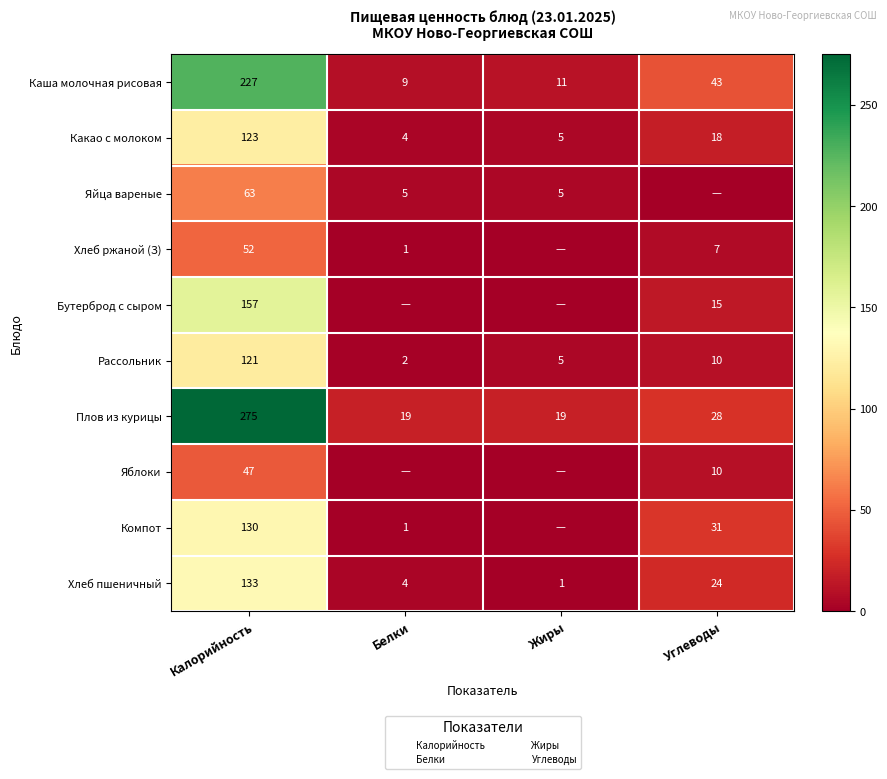

What is the total value across all series at Белки?

45